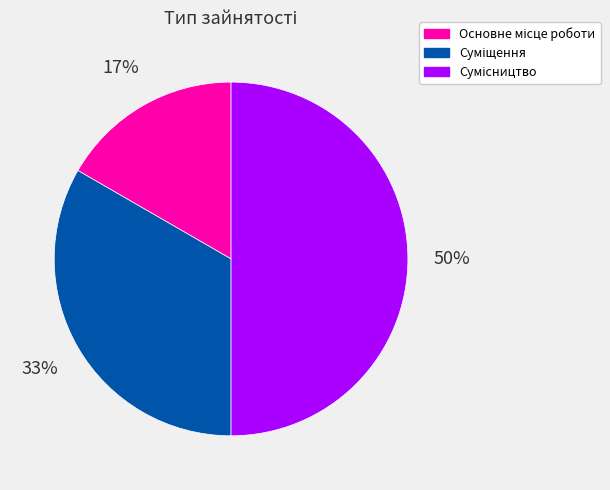

To the nearest percent, what is the average slice percentage?

33%